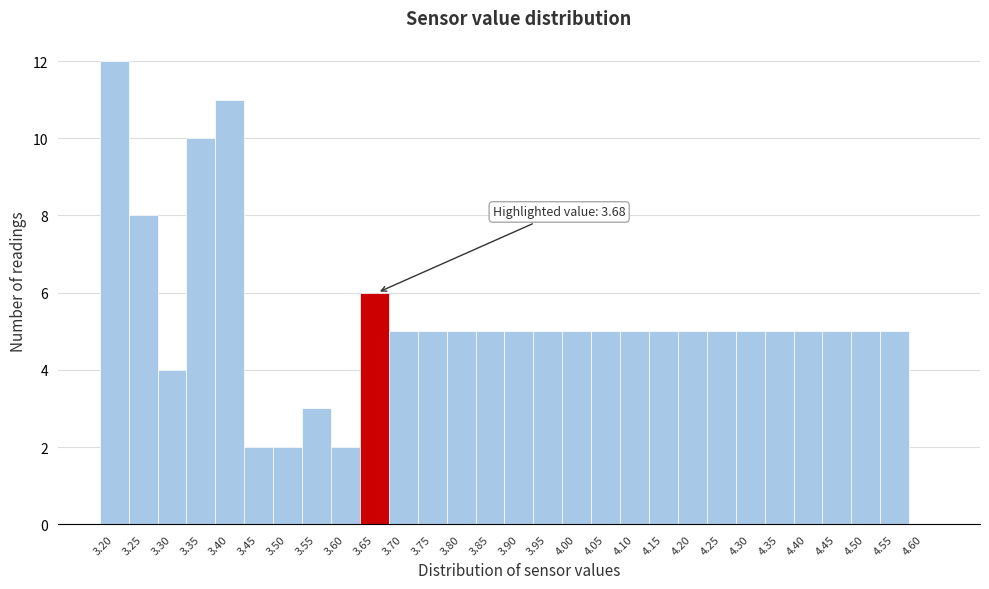

Reading left to right, what are all the values shown in this chart?

3.20=12	3.25=8	3.30=4	3.35=10	3.40=11	3.45=2	3.50=2	3.55=3	3.60=2	3.65=6	3.70=5	3.75=5	3.80=5	3.85=5	3.90=5	3.95=5	4.00=5	4.05=5	4.10=5	4.15=5	4.20=5	4.25=5	4.30=5	4.35=5	4.40=5	4.45=5	4.50=5	4.55=5	4.60=0